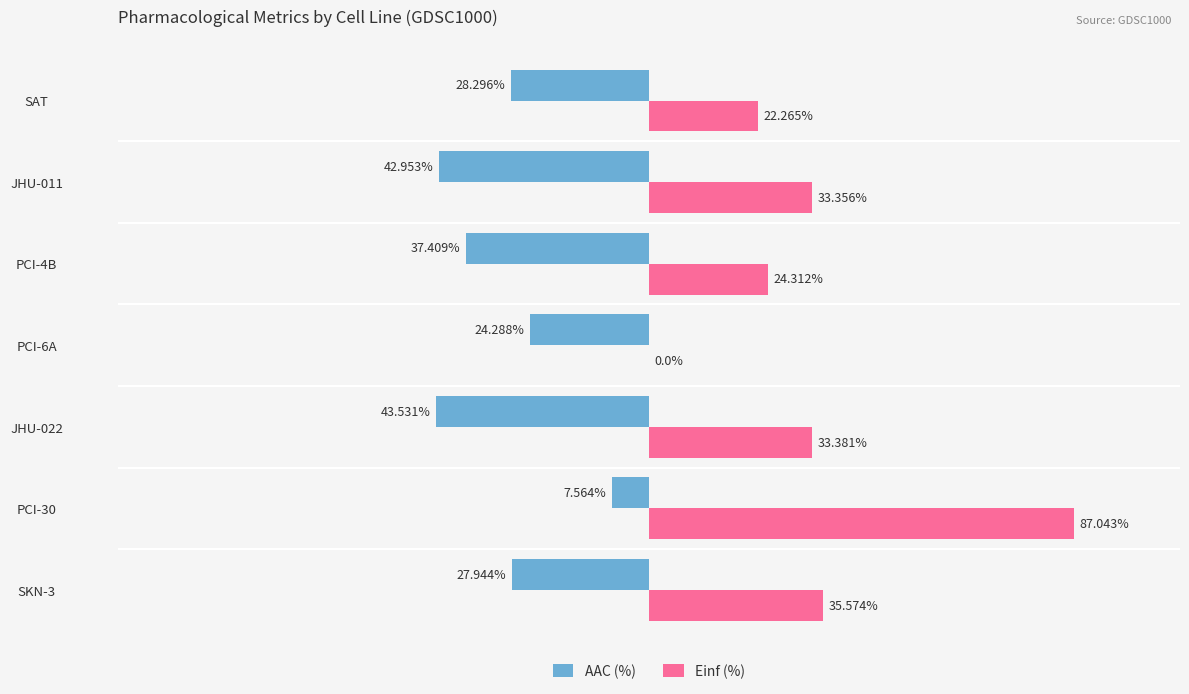

Which series has the largest total across all categories?

Einf (%)